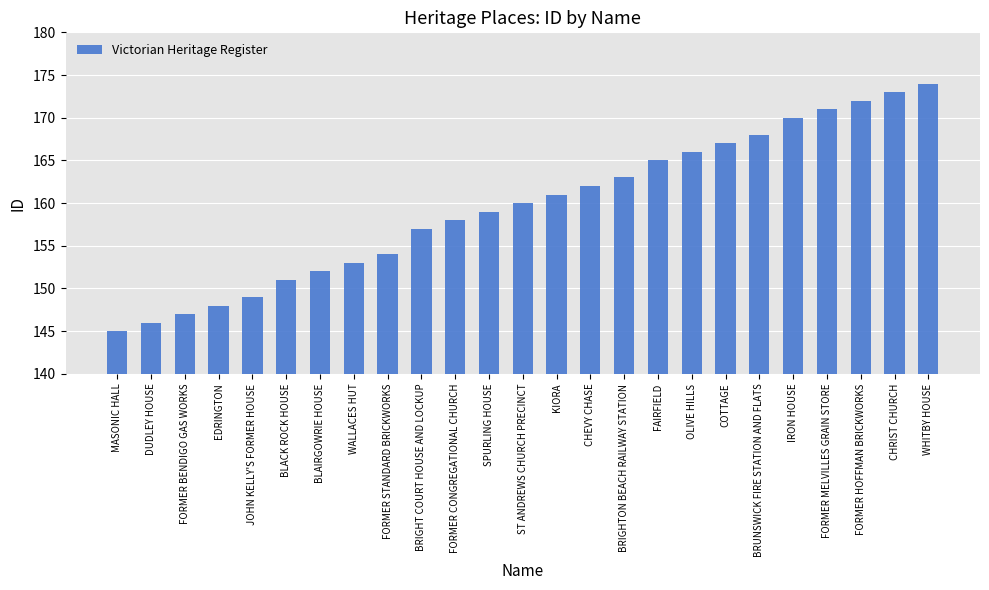

Reading right to left, what are all the values shown in this chart?

174	173	172	171	170	168	167	166	165	163	162	161	160	159	158	157	154	153	152	151	149	148	147	146	145